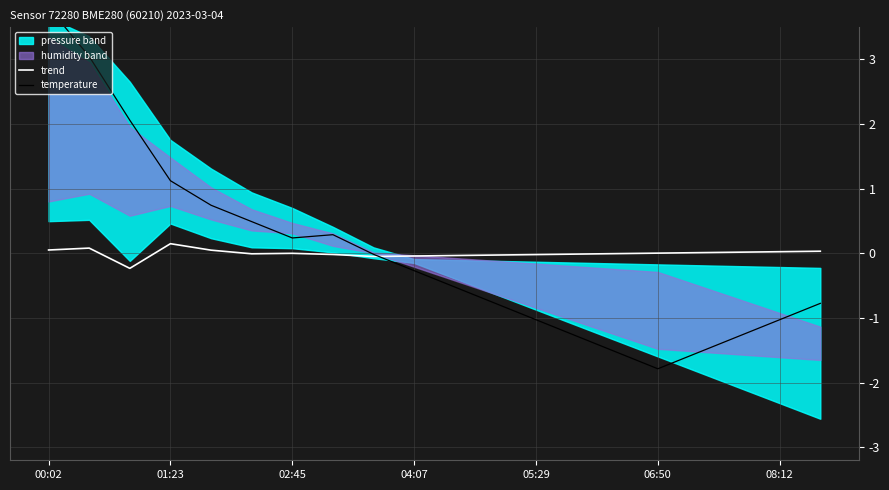

Reading left to right, what are all the values shown in this chart?

trend: 0.1	0.1	-0.2	0.2	0.1	-0.0	0.0	-0.0	-0.0	-0.0	-0.0	-0.0	-0.0	-0.0	-0.0	0.0	0.0	0.0	0.0	0.0
temperature: 3.8	3.0	2.1	1.1	0.7	0.5	0.2	0.3	-0.0	-0.3	-0.5	-0.8	-1.0	-1.3	-1.5	-1.8	-1.5	-1.3	-1.0	-0.8